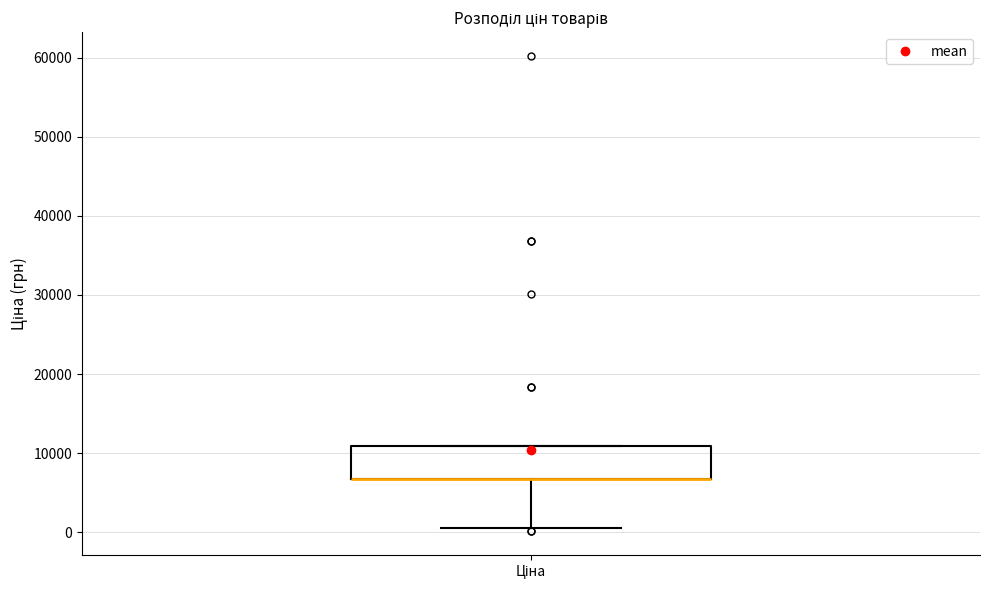

Read this box plot against the y-axis: the position of the median line, the range covered by the box, and the ends of both whiskers. The values are not printed on the chart, so give them approximately, as read against the axis.

median 7000 (drawn on the box's lower edge), box 7000 to 11000, whiskers 1000 to 11000